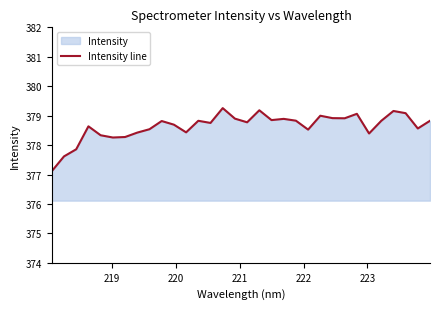

What is the smallest value displayed?

377.1